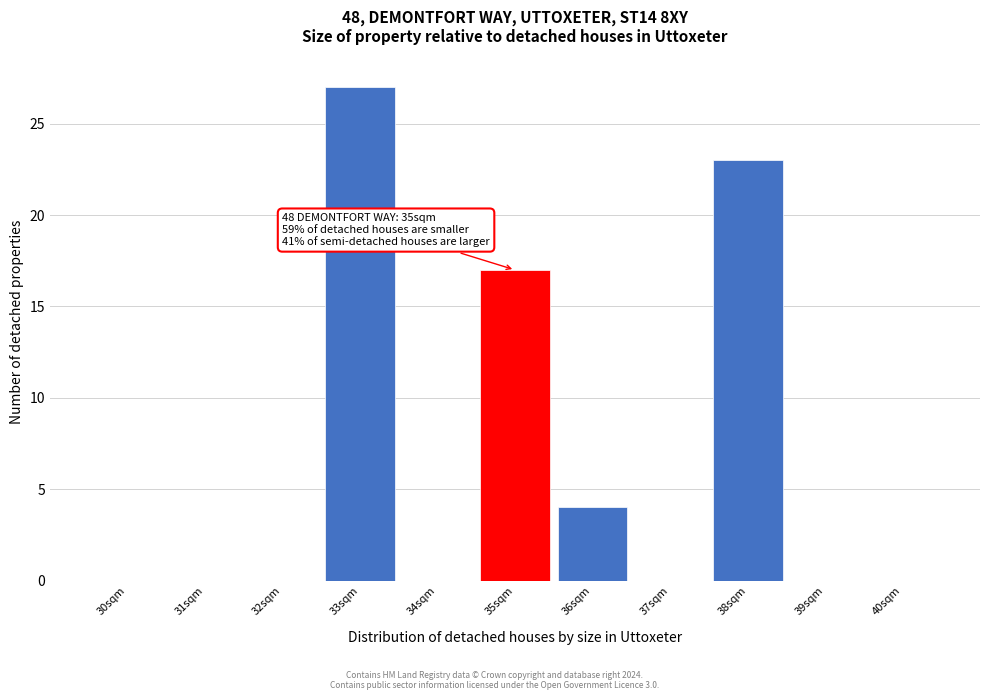

Reading left to right, what are all the values shown in this chart?

30sqm=0	31sqm=0	32sqm=0	33sqm=27	34sqm=0	35sqm=17	36sqm=4	37sqm=0	38sqm=23	39sqm=0	40sqm=0